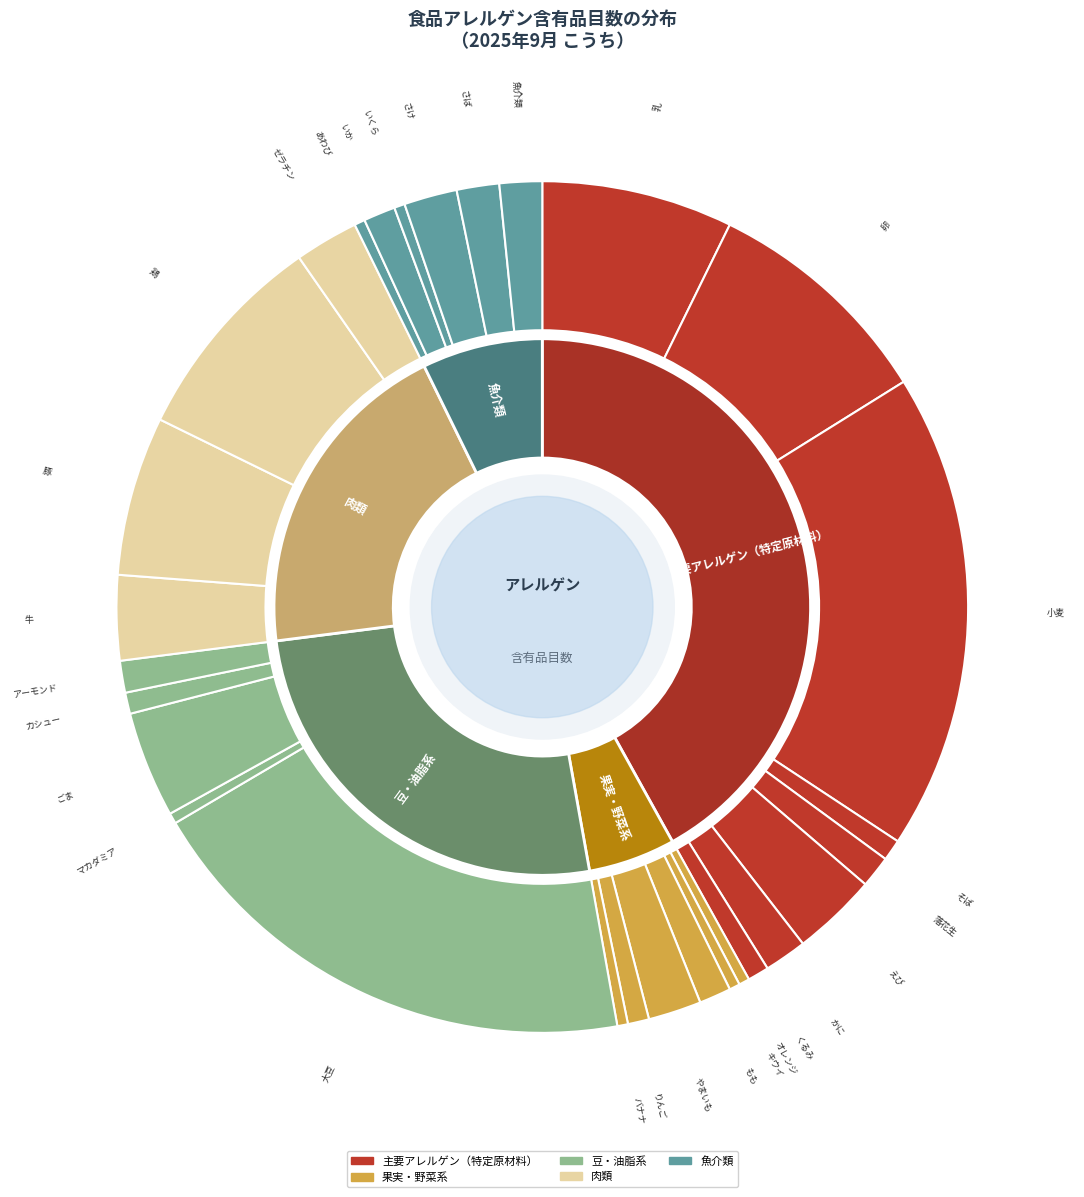

What is the largest slice in the pie chart?

大豆